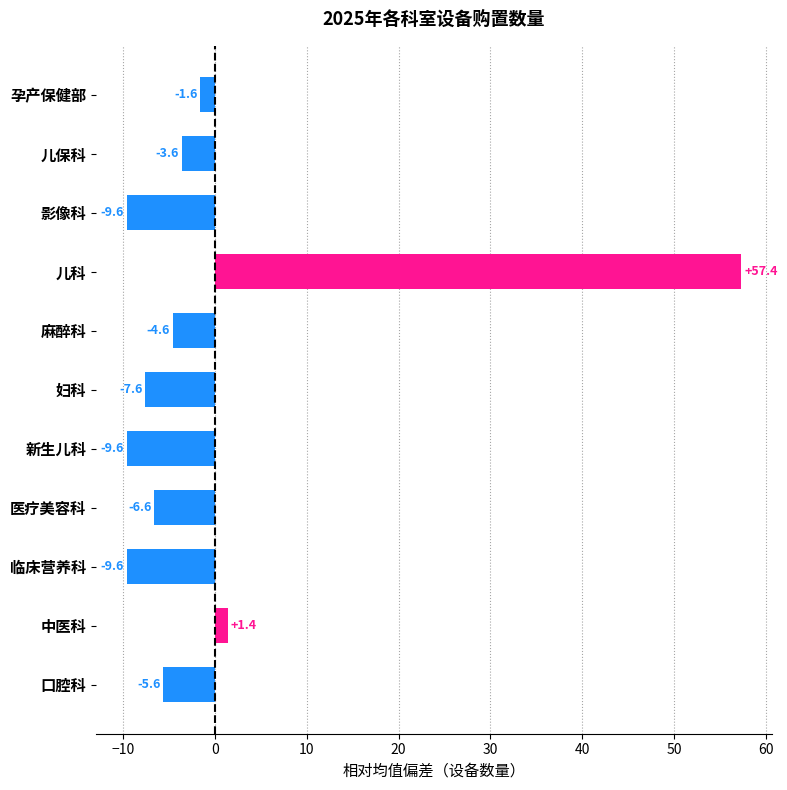

What is the difference between the maximum and minimum values?

67.0